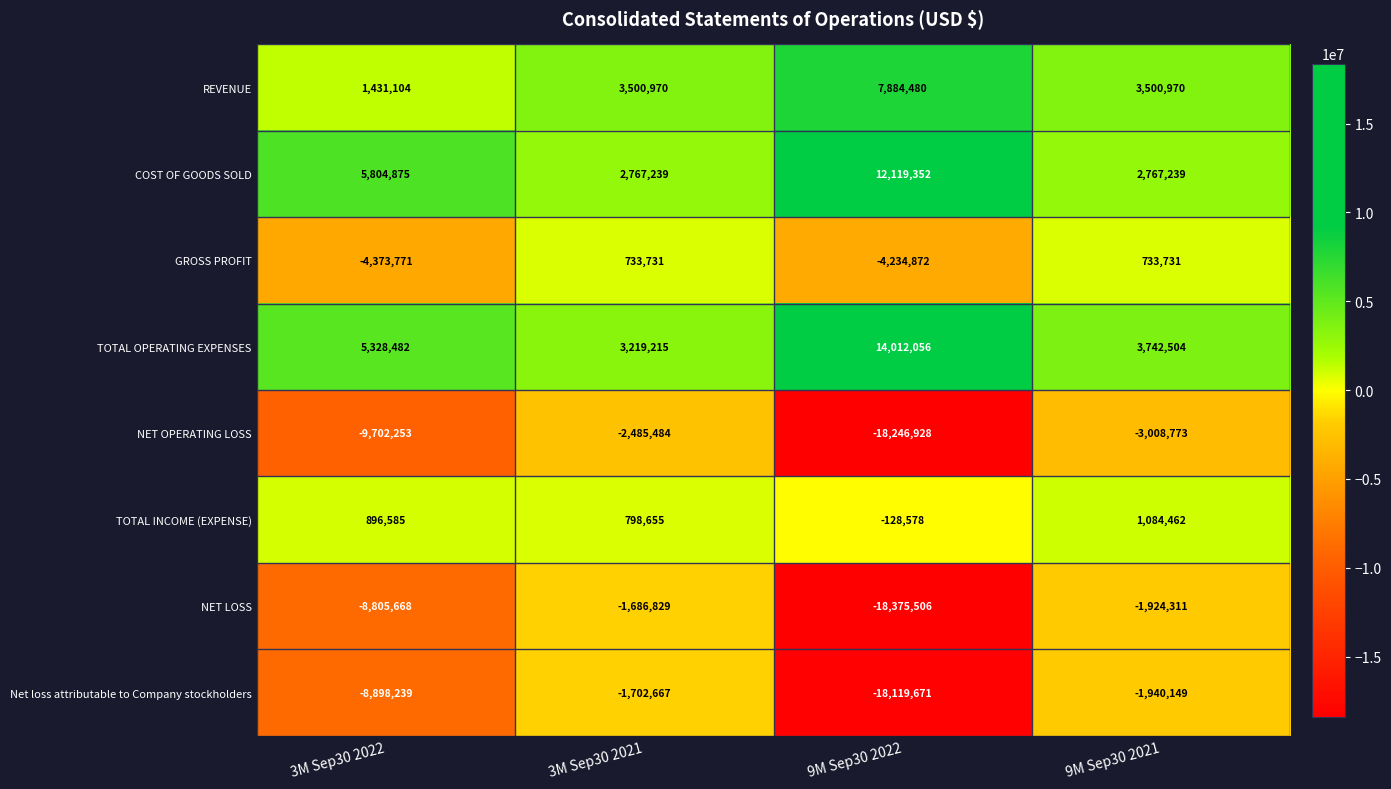

At which label is NET OPERATING LOSS closest to -10366206?

3M Sep30 2022